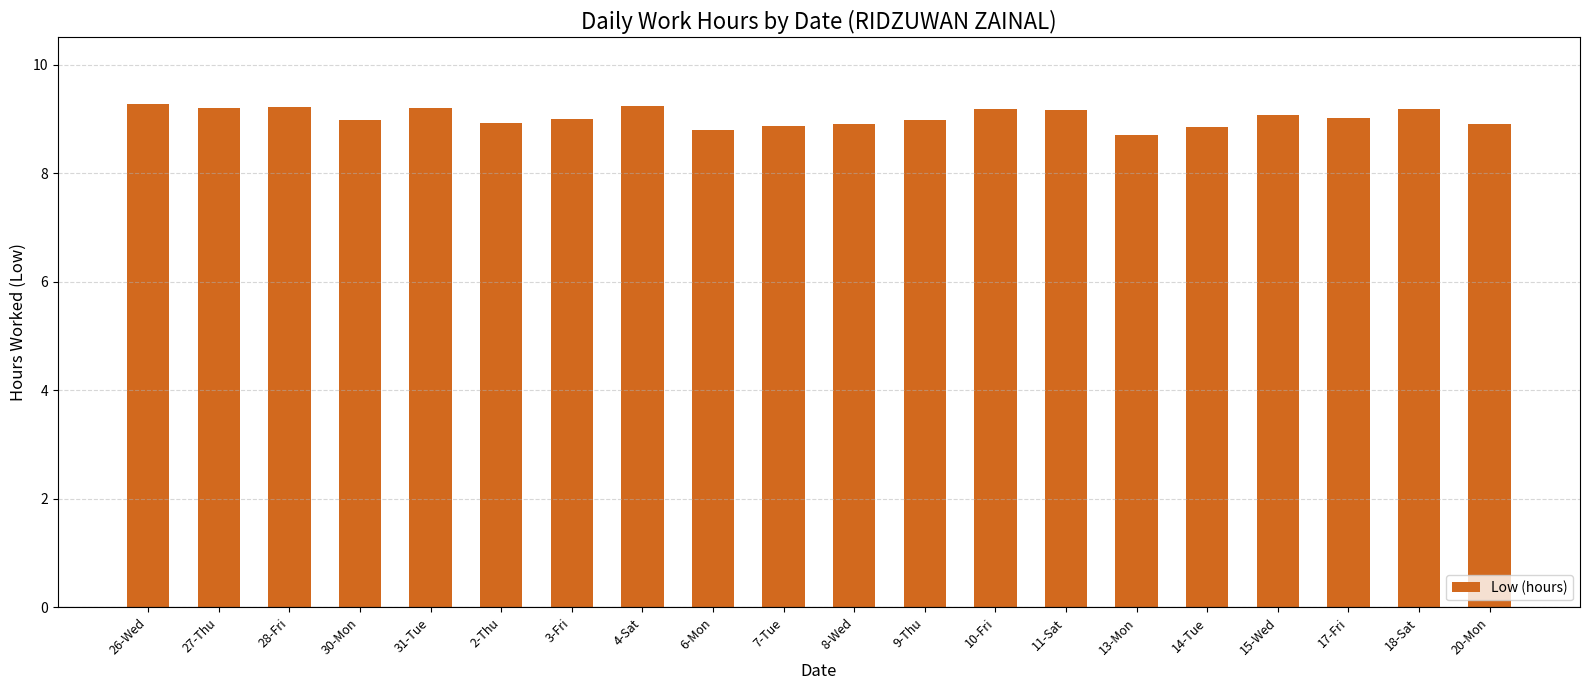

Is it true that the value at 7-Tue is 5.8?

False